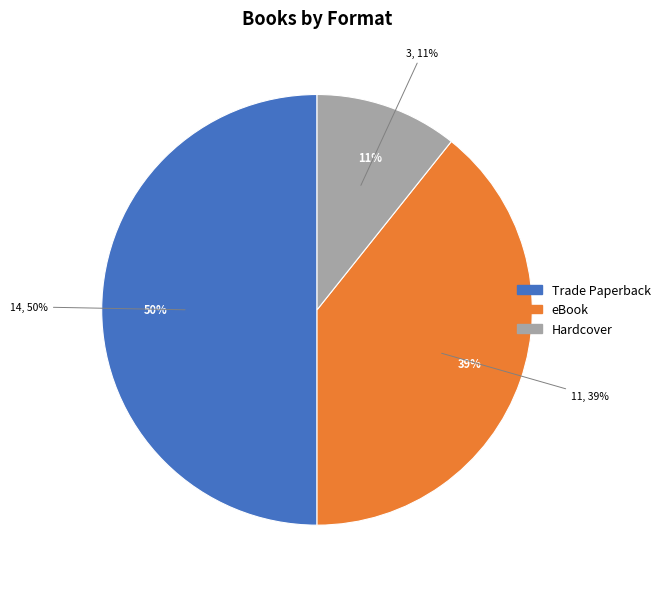

How many slices are in this pie chart?

3